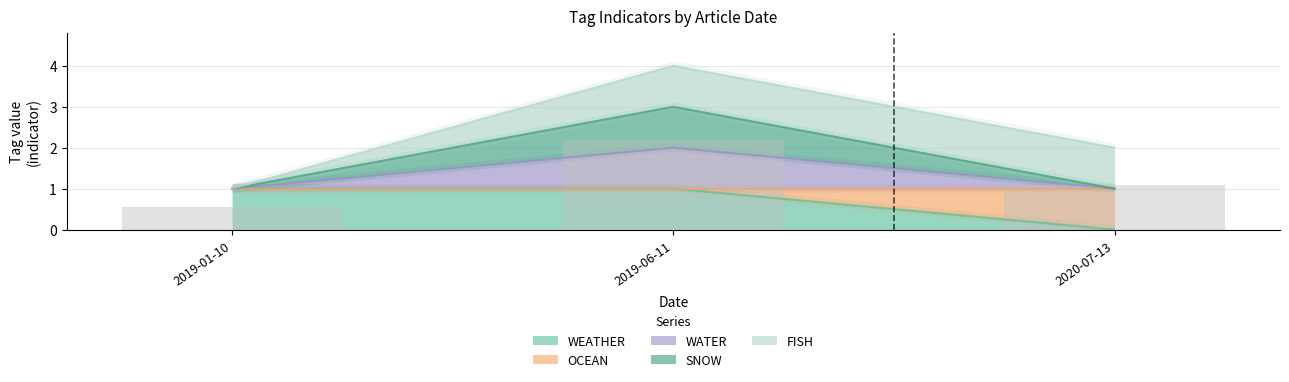

True or false: WATER has a value of 1 at 2019-01-10.

True